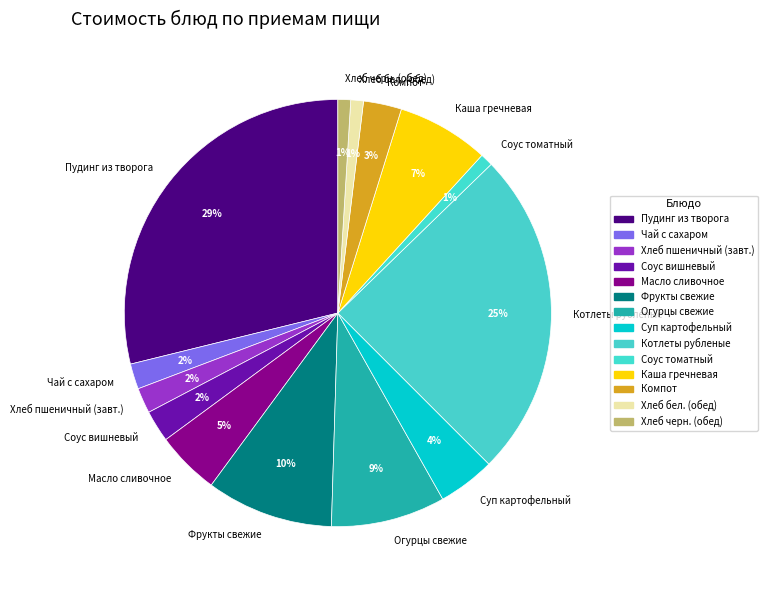

Which slice is the largest?

Пудинг из творога